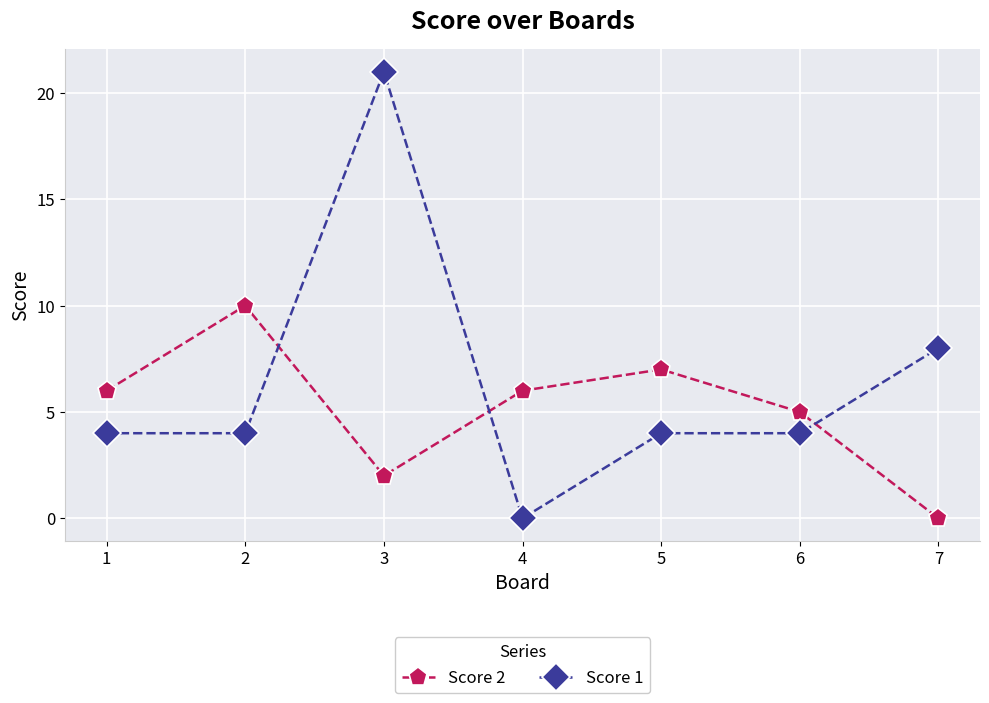

How many lines are shown in the chart?

2